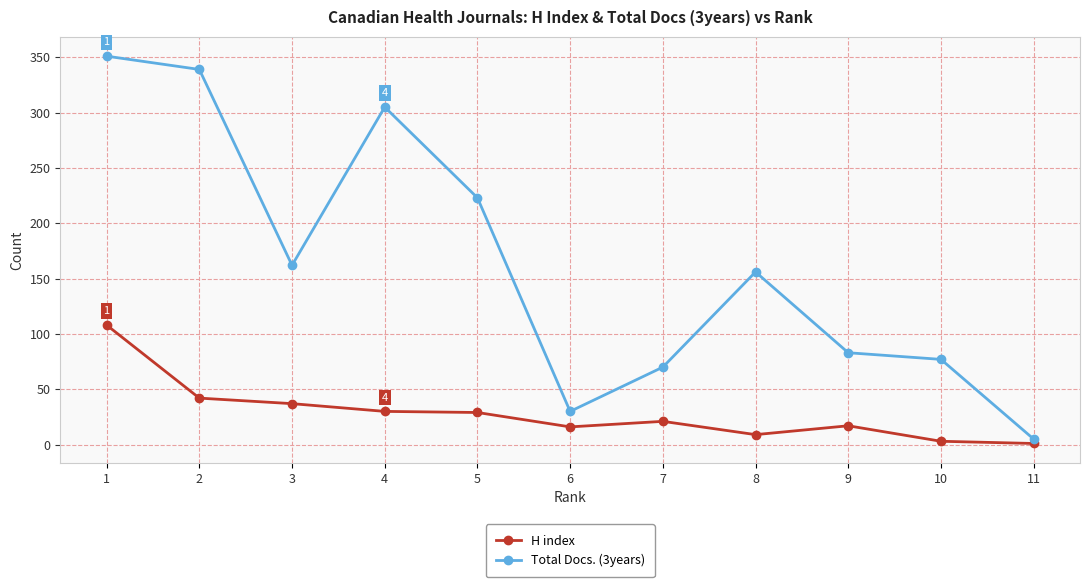

How many interior local valleys does the Total Docs. (3years) series have?

2